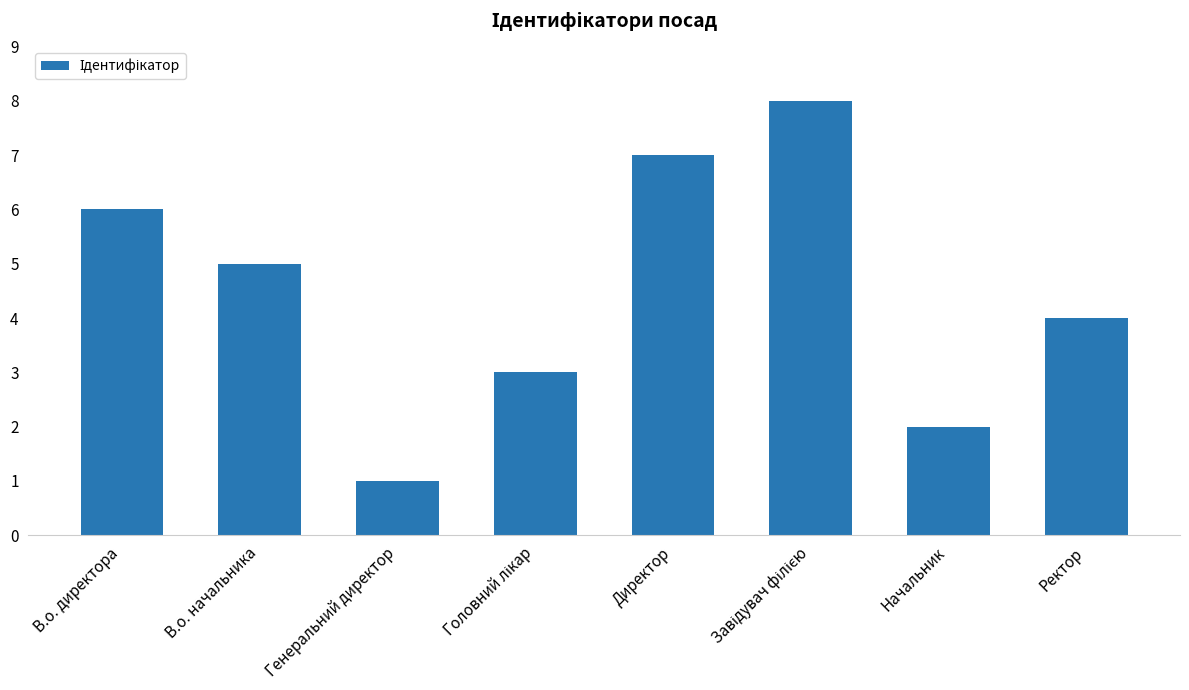

Are the bars grouped side by side (vs. stacked)?

No